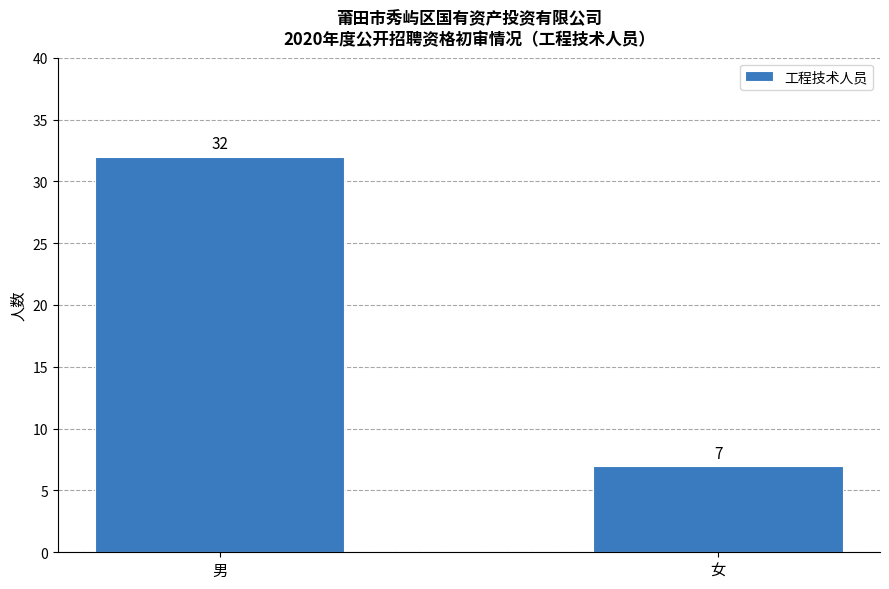

Rank the categories by value from highest to lowest.

男, 女